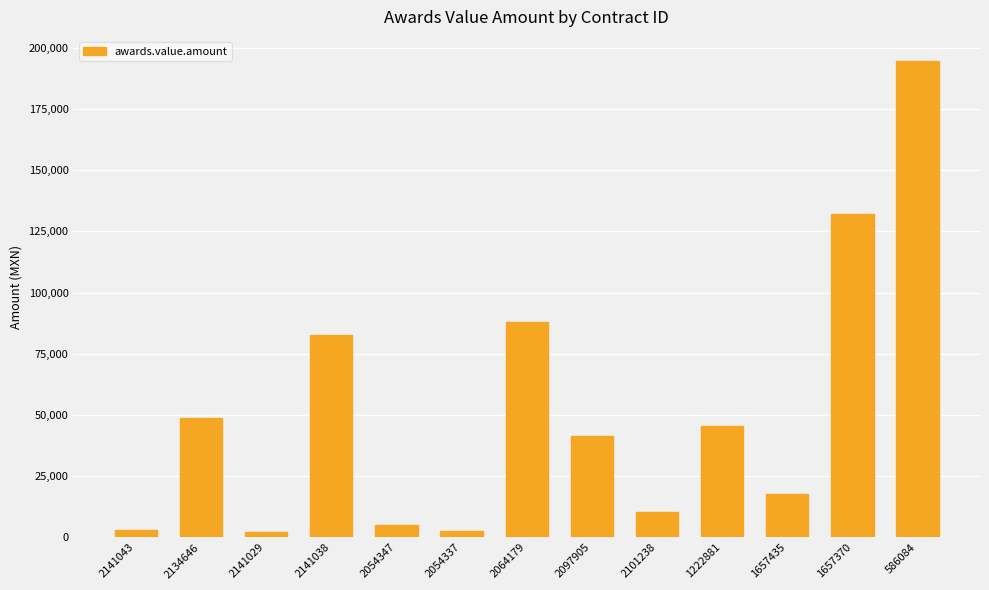

What is the change in value from 2054347 to 1657370?

+127169